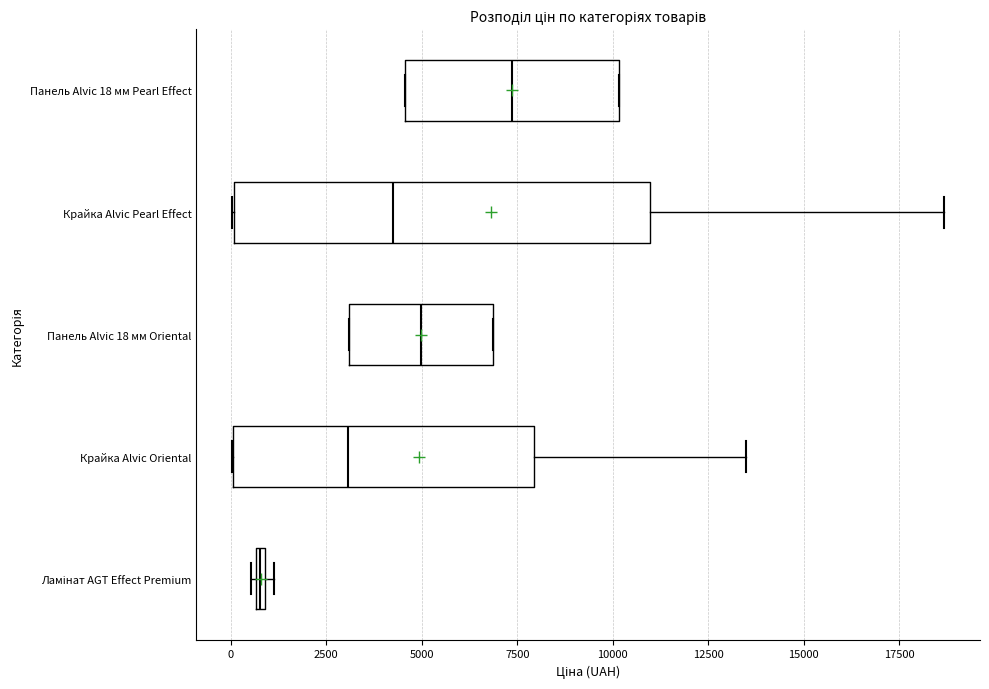

Where is the right edge of the box for Ламінат AGT Effect Premium on the x-axis? The values are not printed on the chart, so give them approximately, as read against the axis.

1000